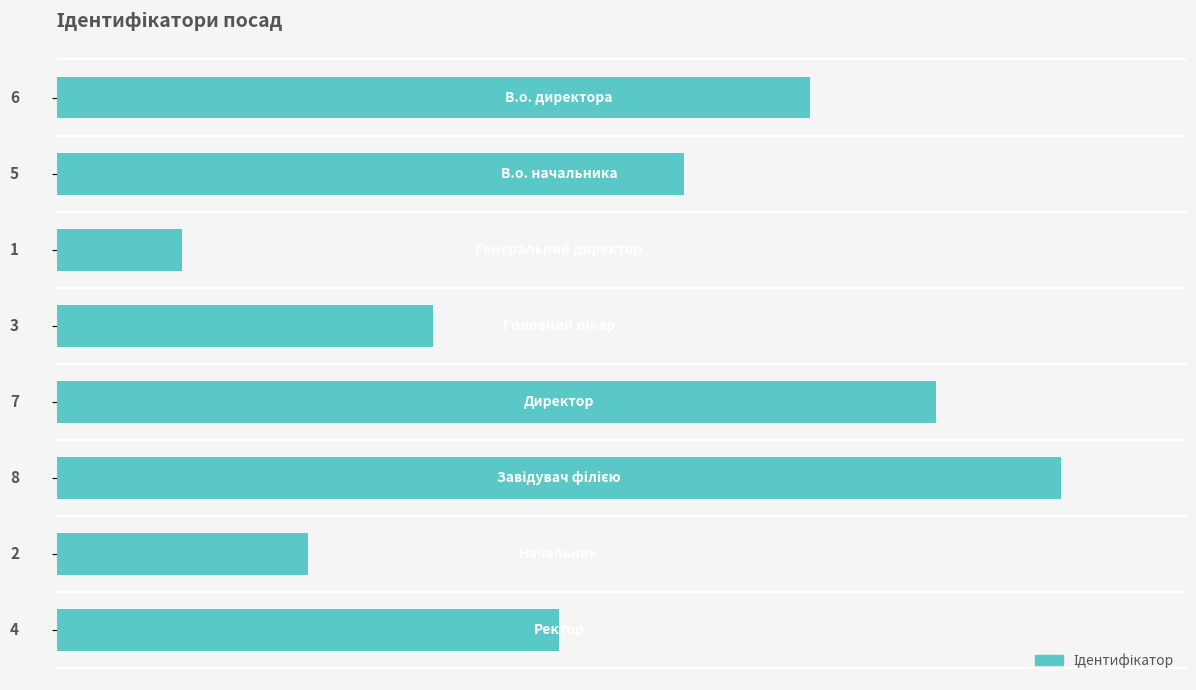

What is the difference between the maximum and minimum values?

7